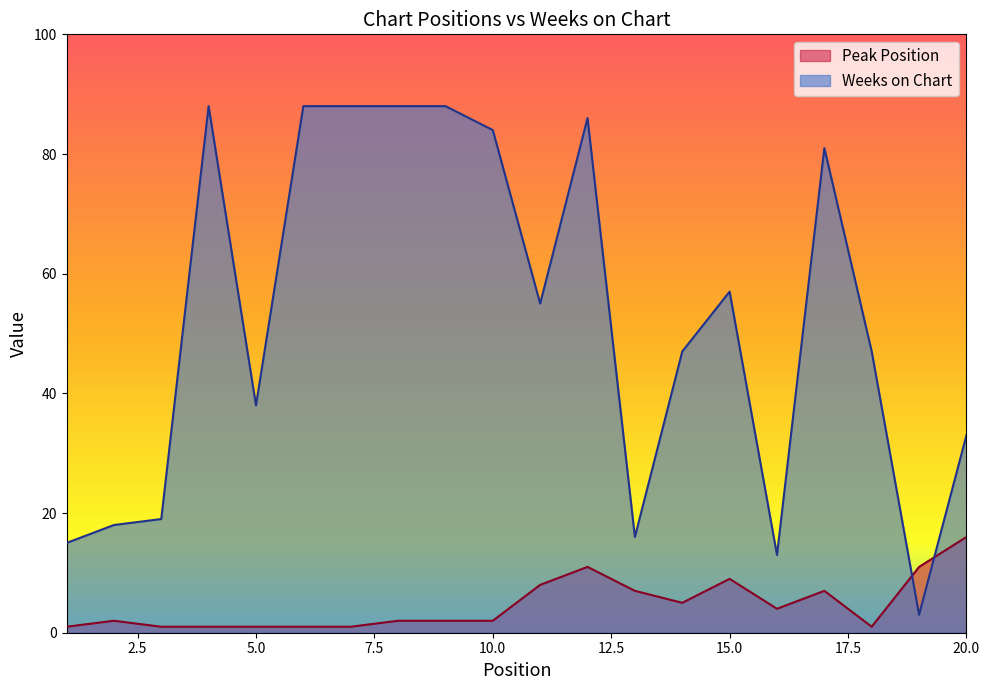

In Weeks on Chart, how many points are lower than both neighbors (excluding endpoints)?

5